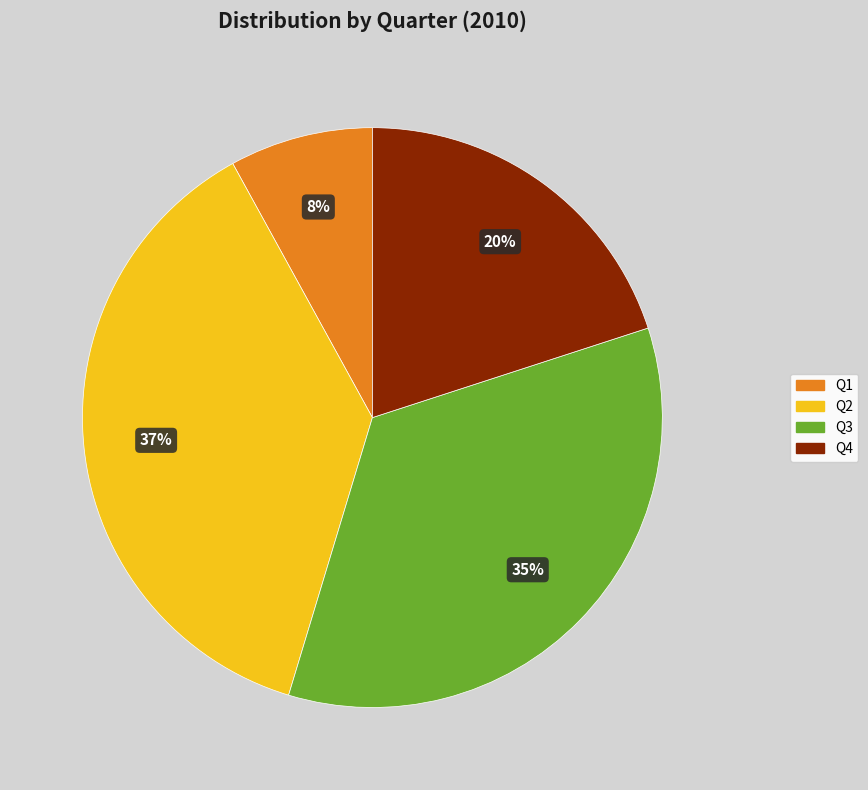

To the nearest percent, what is the average slice percentage?

25%